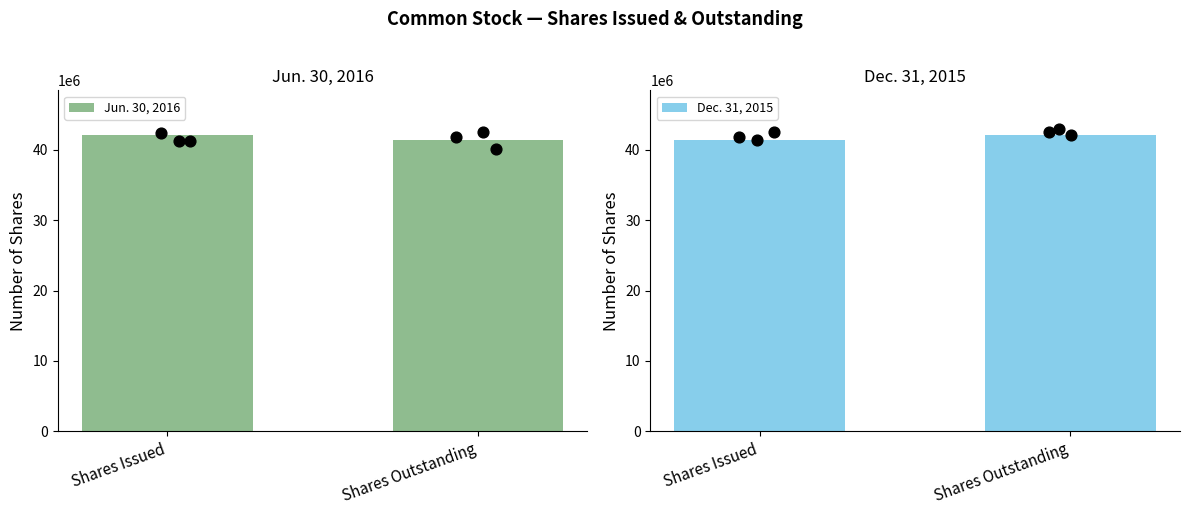

What are all the series names shown in the legend?

Jun. 30, 2016, Dec. 31, 2015